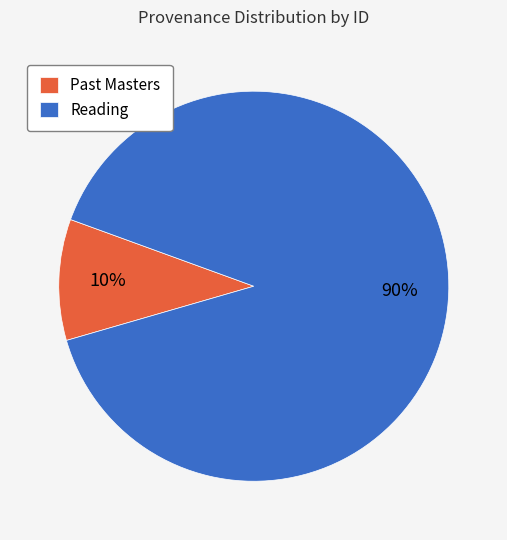

Approximately how many times larger is the value at Past Masters compared to Reading?

0.1